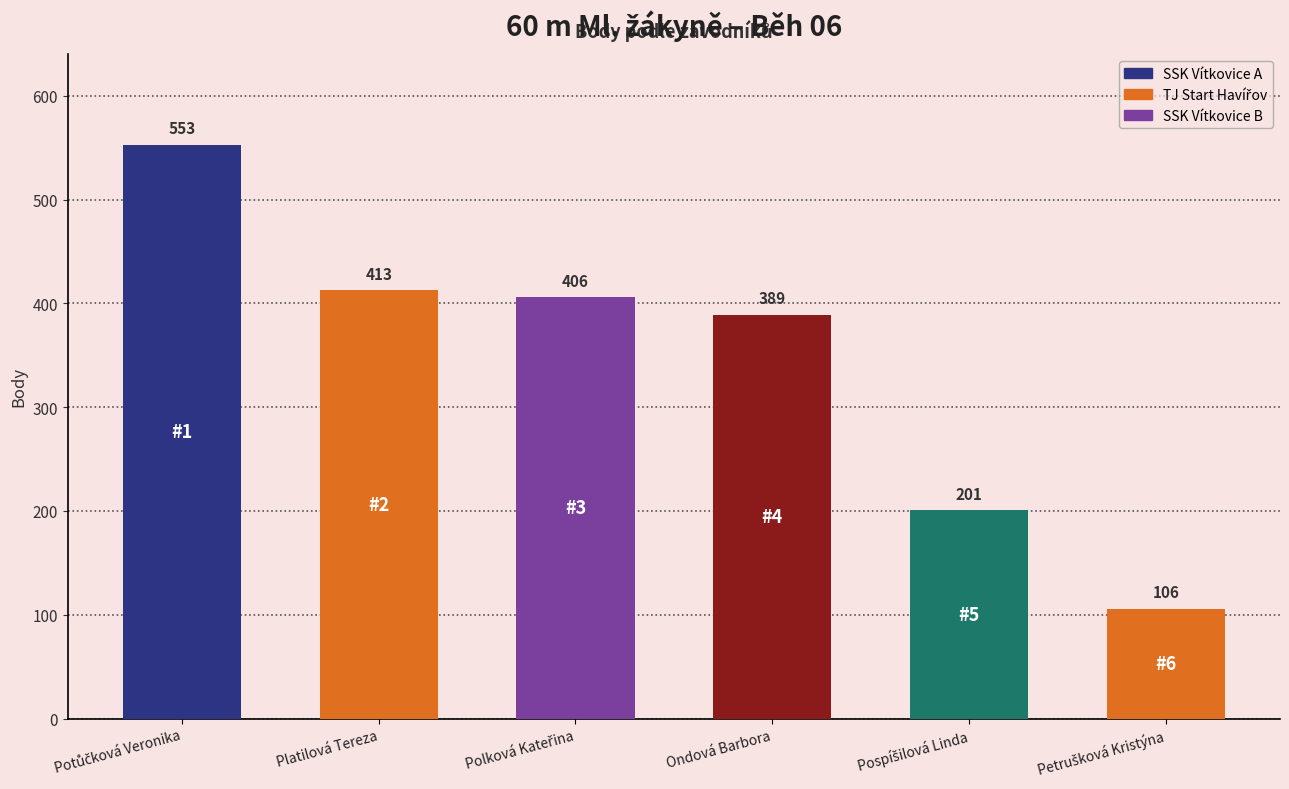

Reading right to left, extract all data points from this chart.

106	201	389	406	413	553